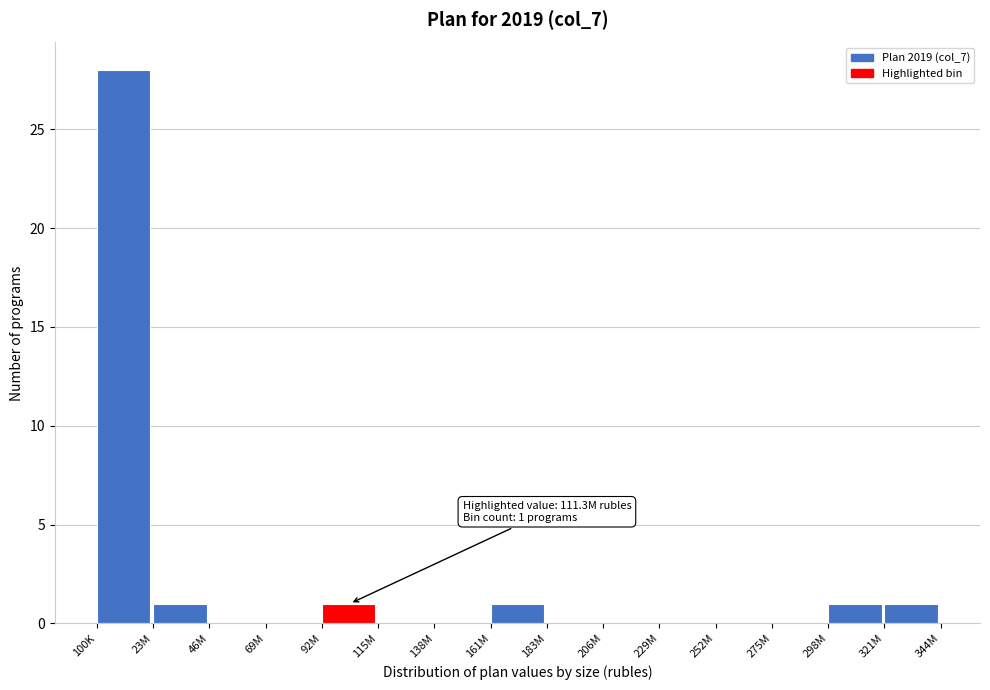

Reading left to right, list all the values displayed in this chart.

100K=28	23M=1	46M=0	69M=0	92M=1	115M=0	138M=0	161M=1	183M=0	206M=0	229M=0	252M=0	275M=0	298M=1	321M=1